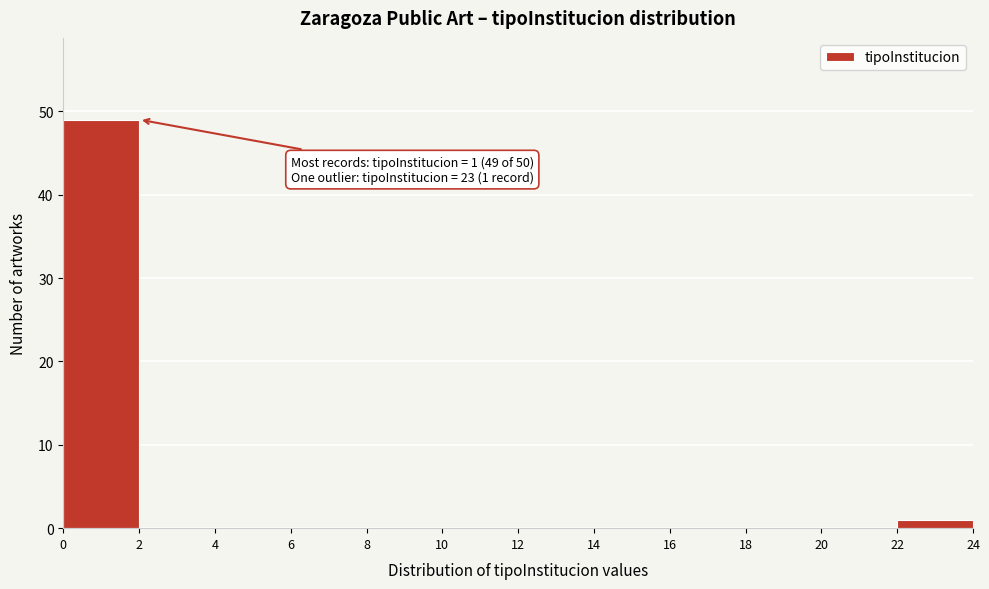

Over which range of the x-axis is the bar tallest?

0 to 2